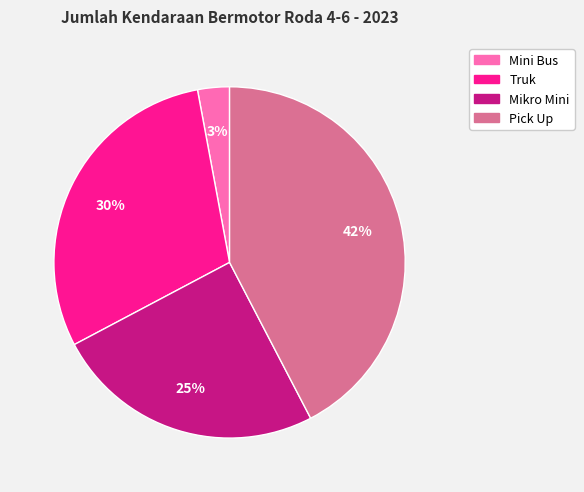

To the nearest percent, what is the average slice percentage?

25%